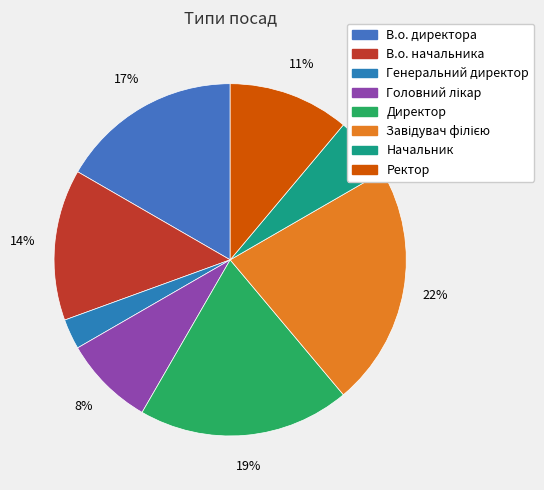

How many segments does this pie chart have?

8